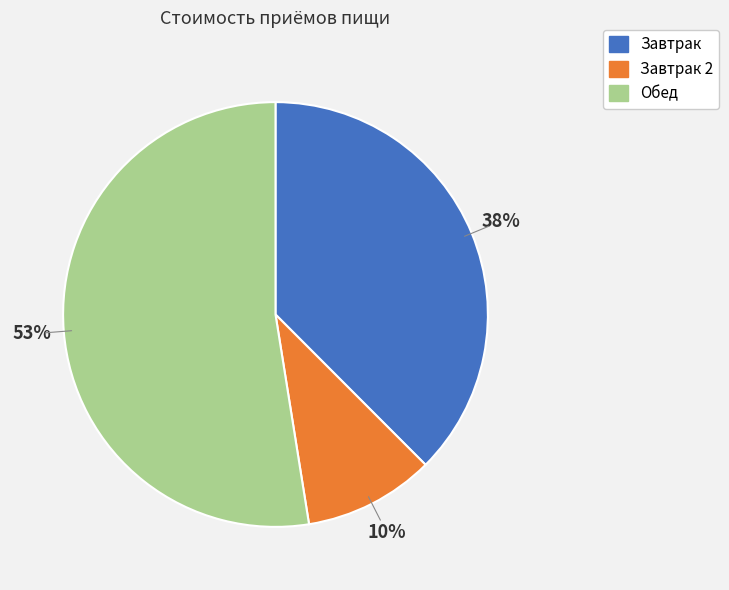

Does any single category account for the majority?

Yes